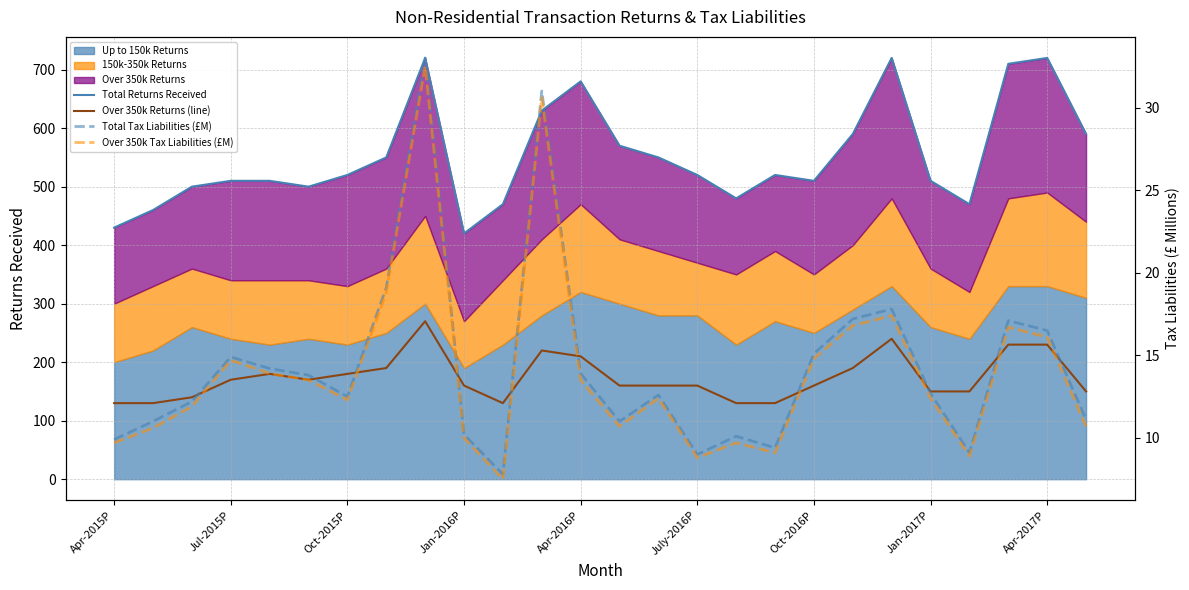

What is the difference between the second highest and minimum values in the Total Returns Received series?

300.0